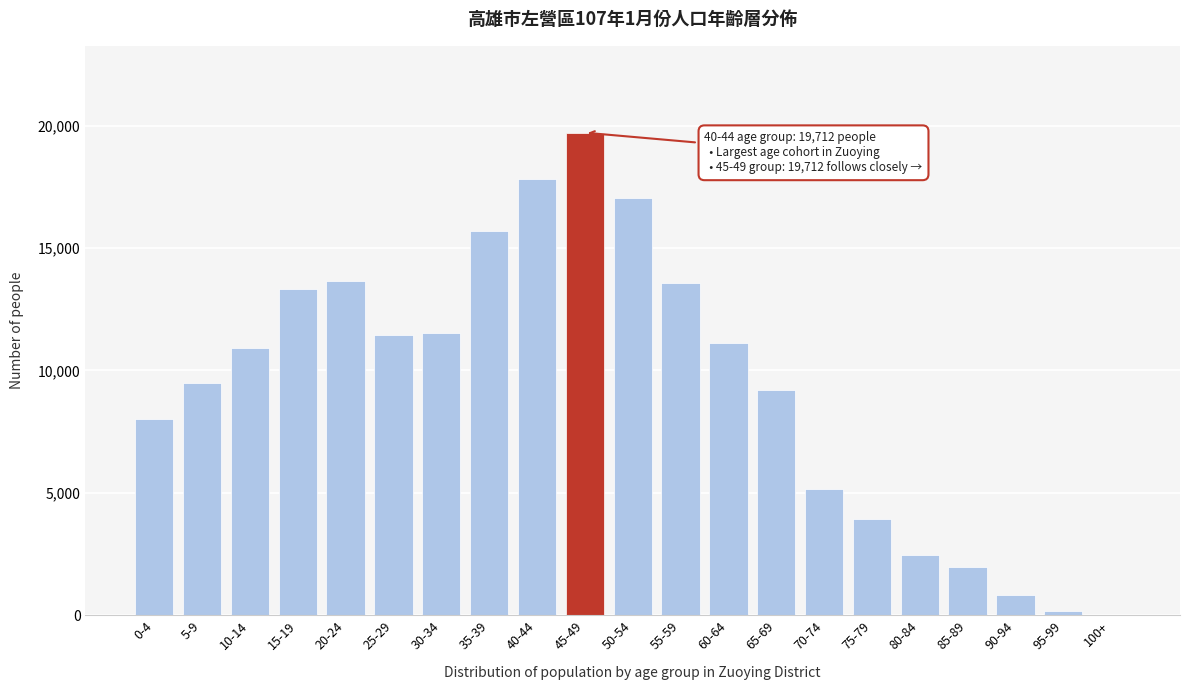

Which has a higher value, 50-54 or 70-74?

50-54